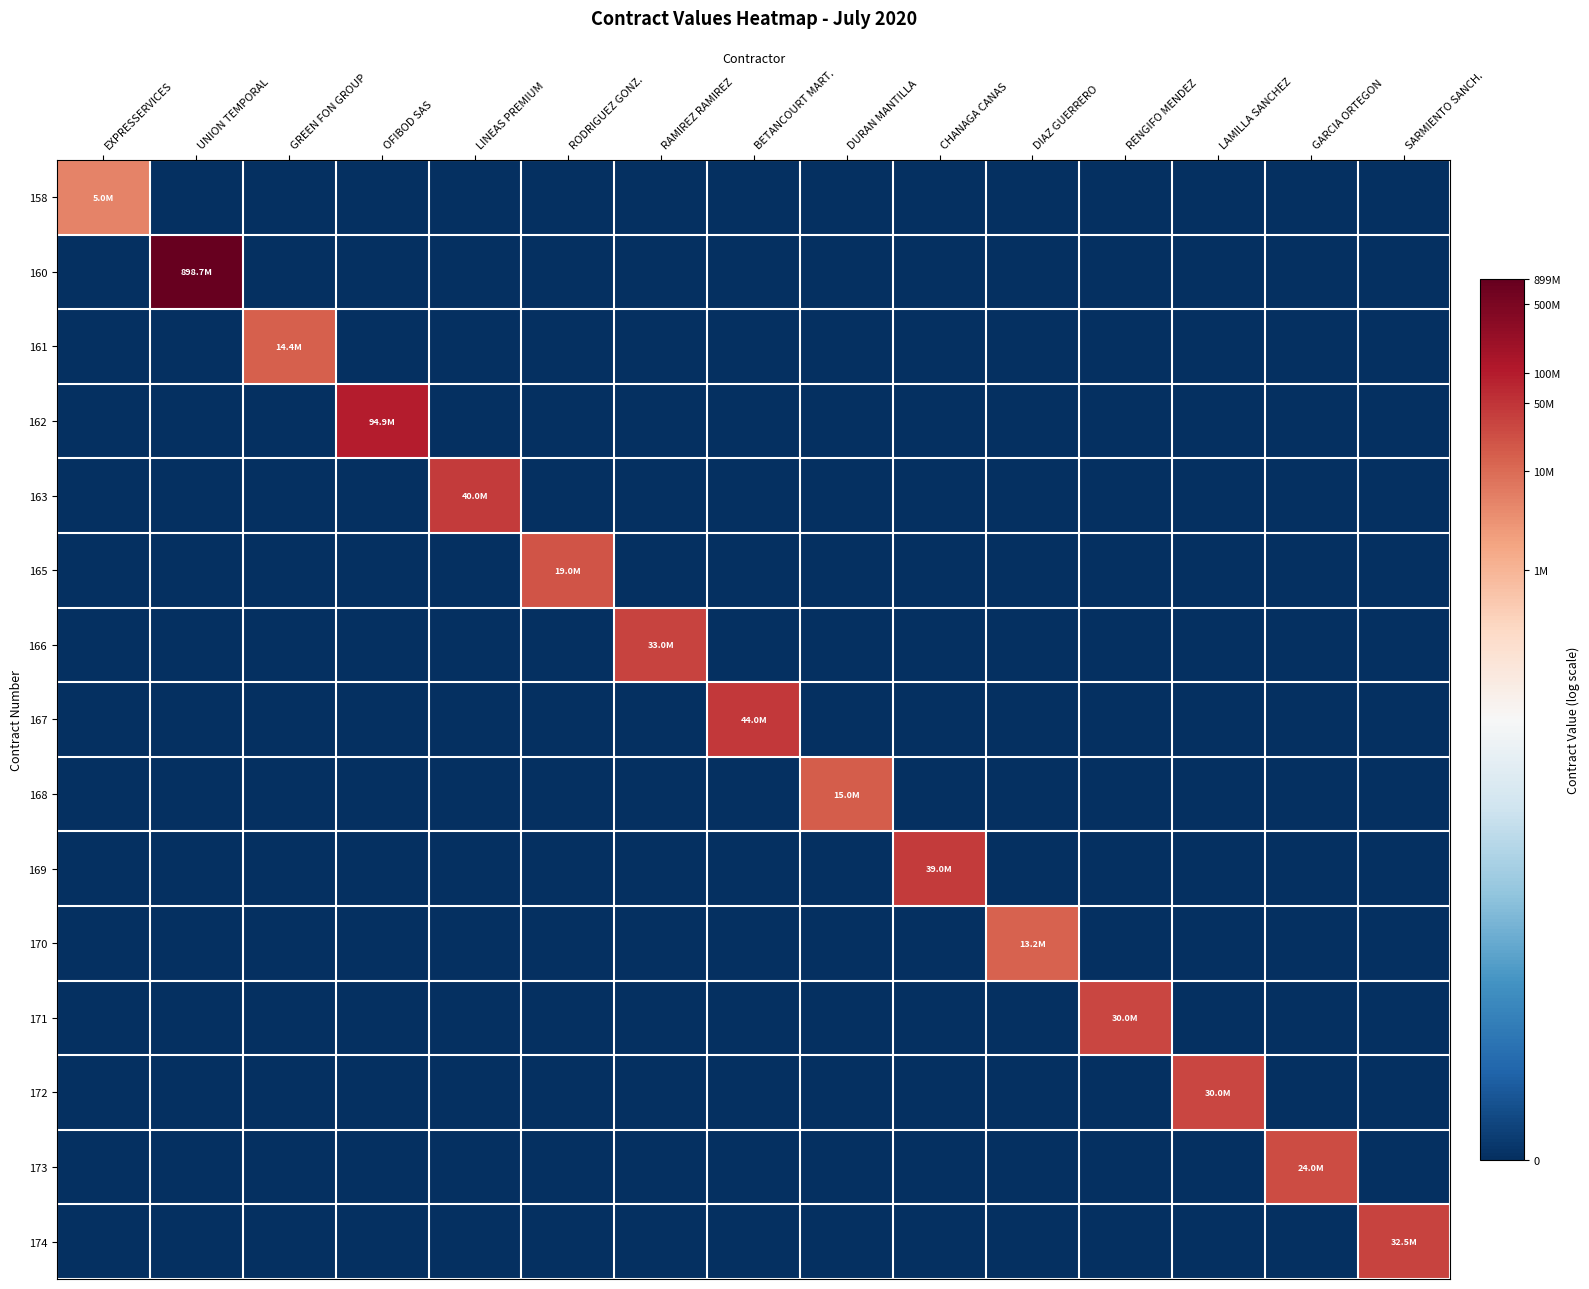

Which series changed the most between EXPRESSERVICES and GREEN FON GROUP?

161